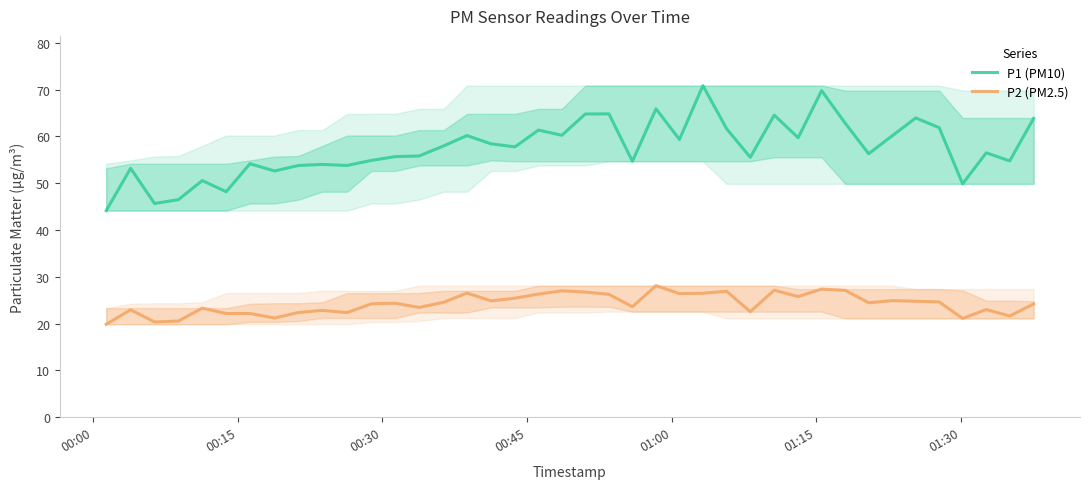

Reading right to left, transcribe all the data shown in this chart.

P1 (PM10): 63.8	54.8	56.5	49.9	61.9	63.9	60.1	56.3	62.8	69.8	59.7	64.5	55.5	61.6	70.8	59.3	65.9	54.7	64.8	64.8	60.2	61.3	57.8	58.4	60.2	58.0	55.8	55.7	54.9	53.8	54.0	53.8	52.6	54.1	48.2	50.5	46.5	45.6	53.2	44.1
P2 (PM2.5): 24.2	21.6	23.0	21.1	24.6	24.8	24.9	24.4	27.1	27.4	25.8	27.1	22.6	26.9	26.5	26.4	28.1	23.6	26.2	26.7	27.0	26.3	25.4	24.9	26.5	24.6	23.4	24.4	24.2	22.4	22.8	22.4	21.2	22.1	22.1	23.3	20.6	20.4	22.9	19.9